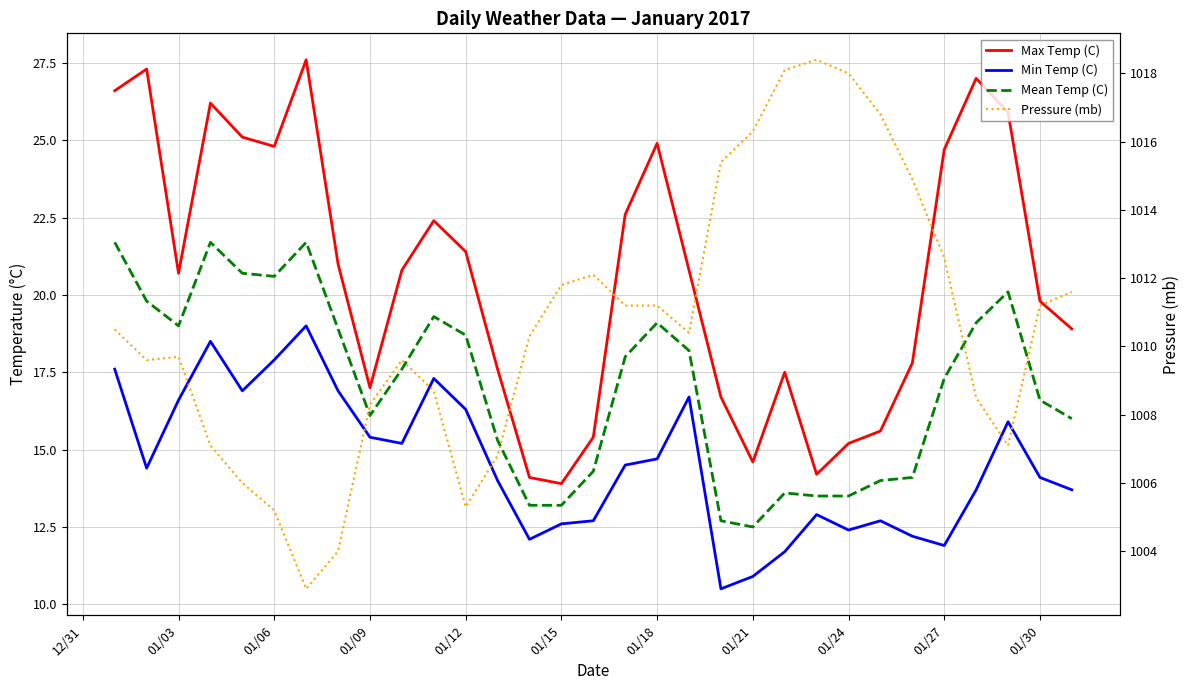

Is it true that Mean Temp (C) equals 16.6 at 01/30?

True